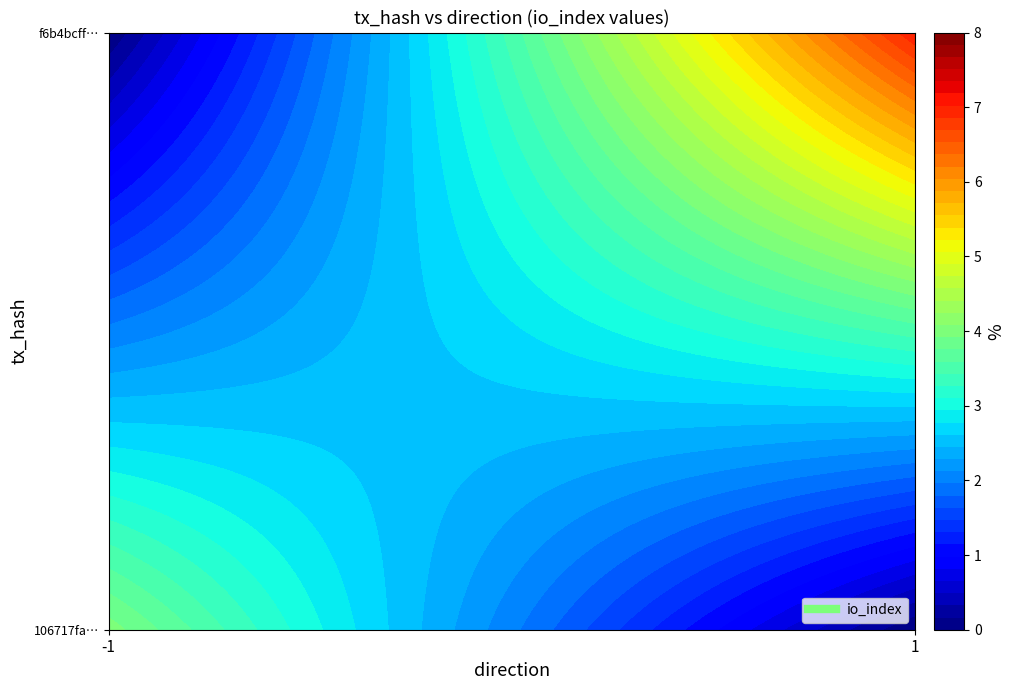

Reading left to right, extract all data points from this chart.

106717fa22bf00d69bd5c5bea0c2e7dad2b2258: direction=-1	io_index=4
f6b4bcff0c59d227b7d9b3314f583ceb2d51fcc: direction=1	io_index=7